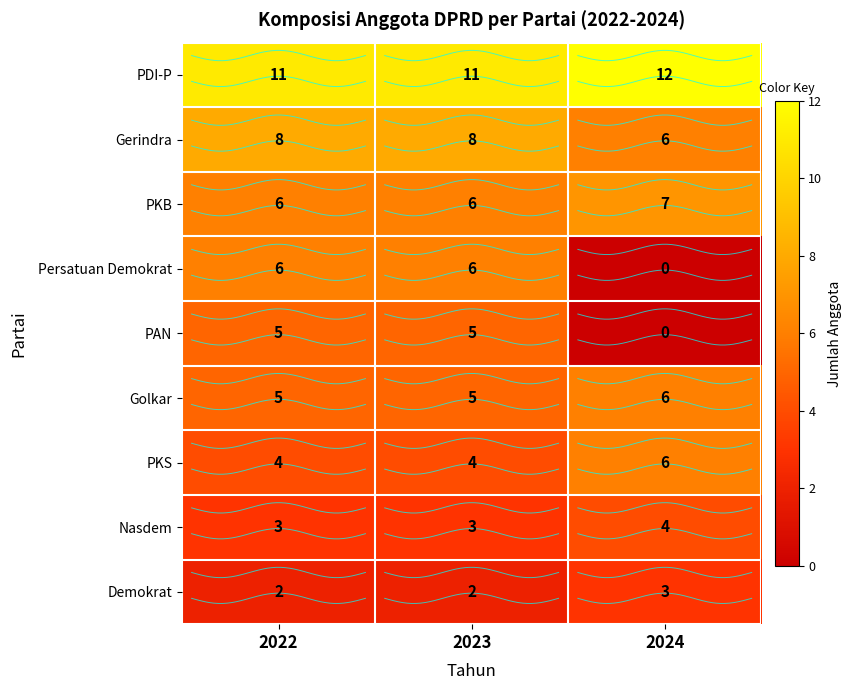

Count the PAN values in the range 0 to 5.

3